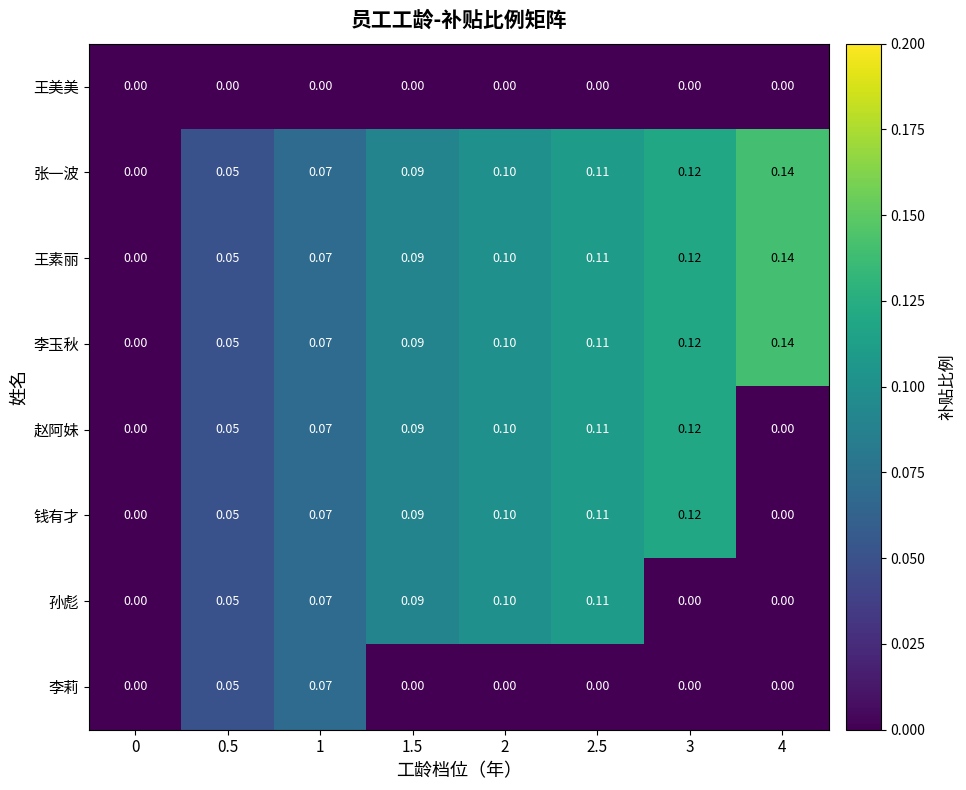

What is the total value across all series at 2.5?

0.7